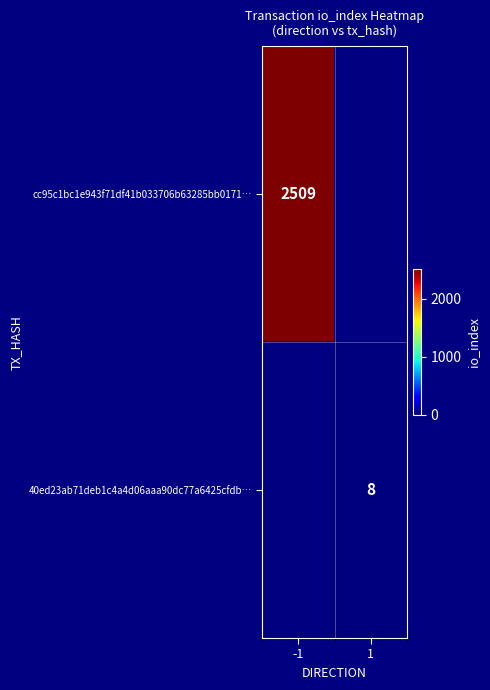

What is the maximum value shown in the chart?

2509.0